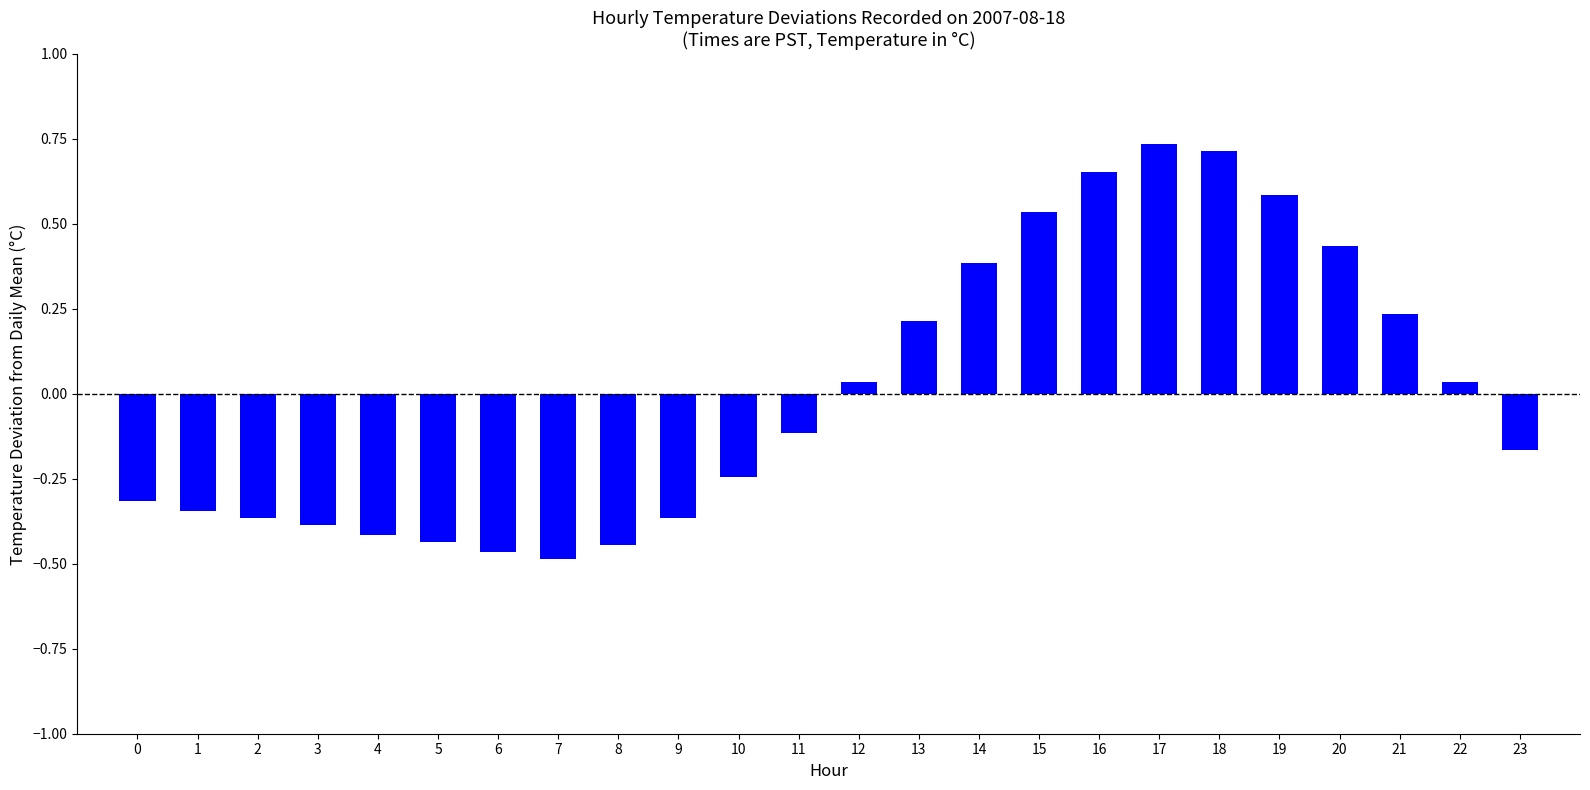

What is the difference between the maximum and minimum values?

1.2